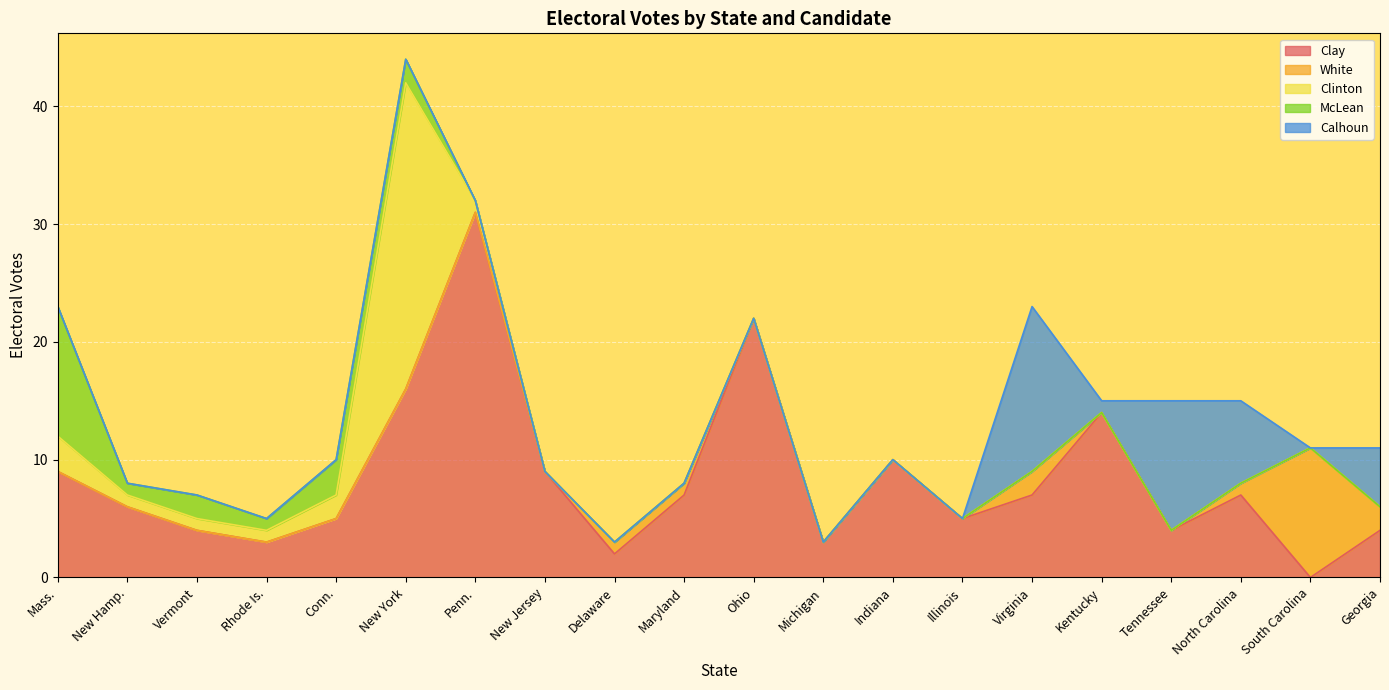

At which label does Calhoun reach its peak?

Virginia